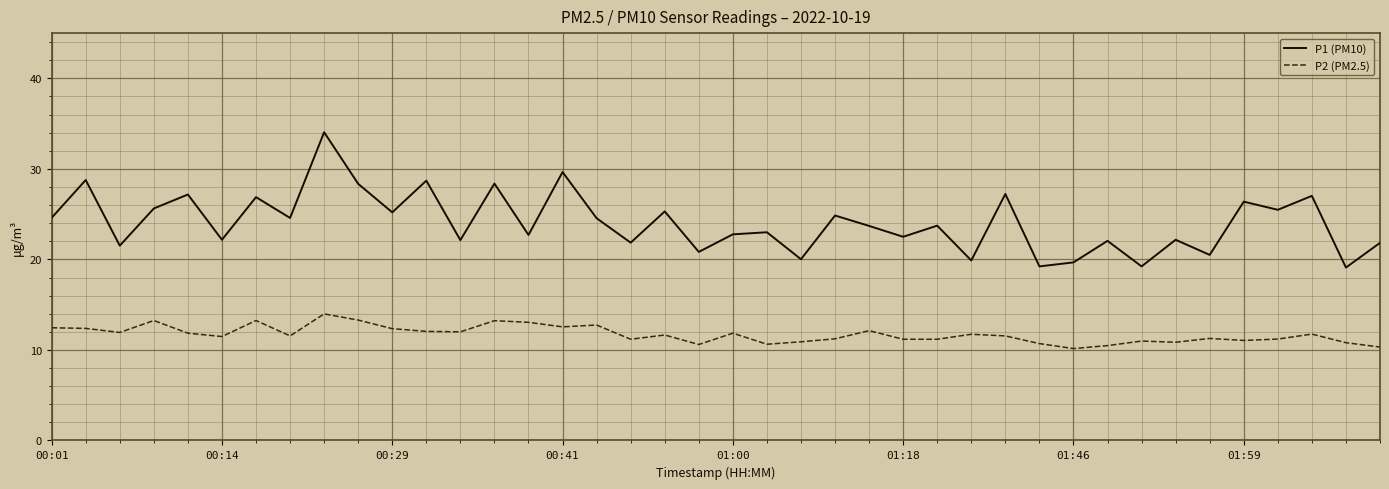

What is the smallest value displayed?

10.2